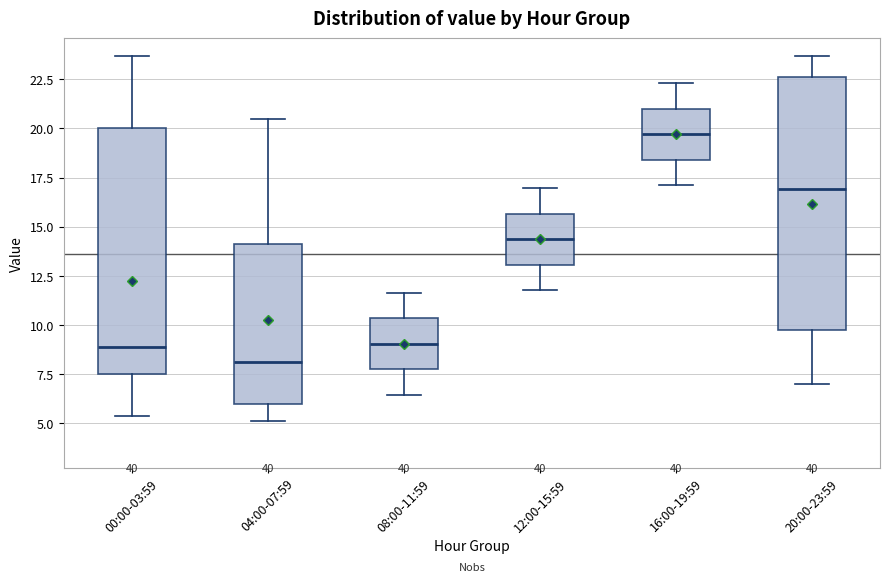

Reading left to right, transcribe this box plot: for each box, give where its median line is, the range the box spans, and where its two whiskers end, as read against the y-axis. The values are not printed on the chart, so give them approximately, as read against the axis.

00:00-03:59: median 9.0, box 7.5 to 20.0, whiskers 5.5 to 23.5
04:00-07:59: median 8.0, box 6.0 to 14.0, whiskers 5.0 to 20.5
08:00-11:59: median 9.0, box 7.5 to 10.5, whiskers 6.5 to 11.5
12:00-15:59: median 14.5, box 13.0 to 15.5, whiskers 12.0 to 17.0
16:00-19:59: median 19.5, box 18.5 to 21.0, whiskers 17.0 to 22.5
20:00-23:59: median 17.0, box 9.5 to 22.5, whiskers 7.0 to 23.5